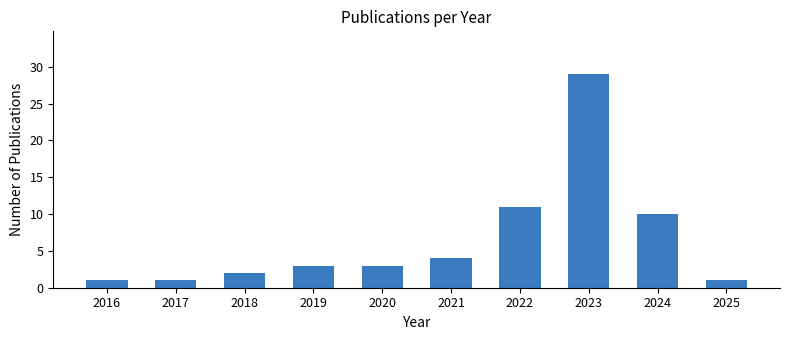

Read the value at 2022.

11